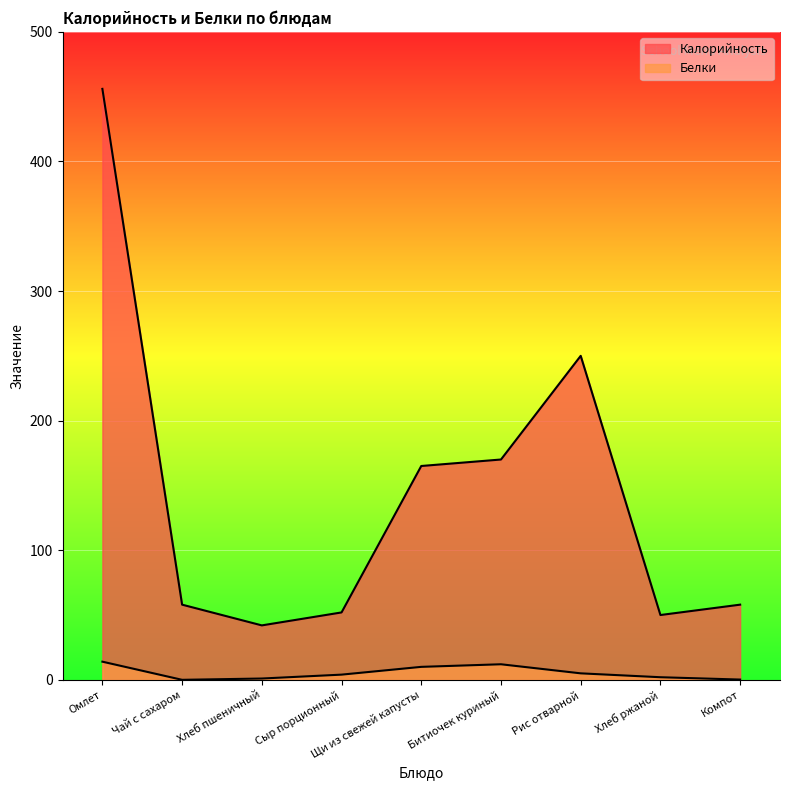

True or false: Калорийность and Белки cross at least once.

False